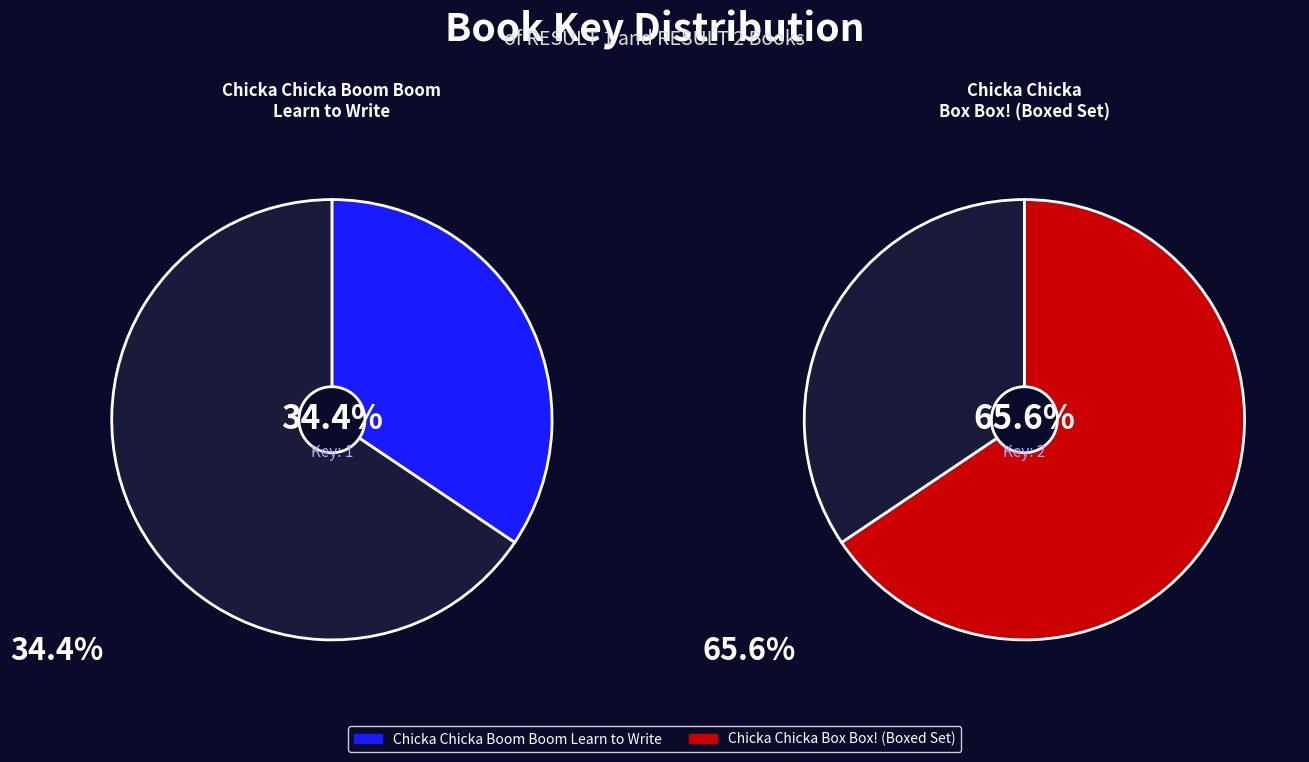

To the nearest percent, what is the difference between the Chicka Chicka
Box Box! (Boxed Set) and Chicka Chicka Boom Boom
Learn to Write slice percentages?

31%